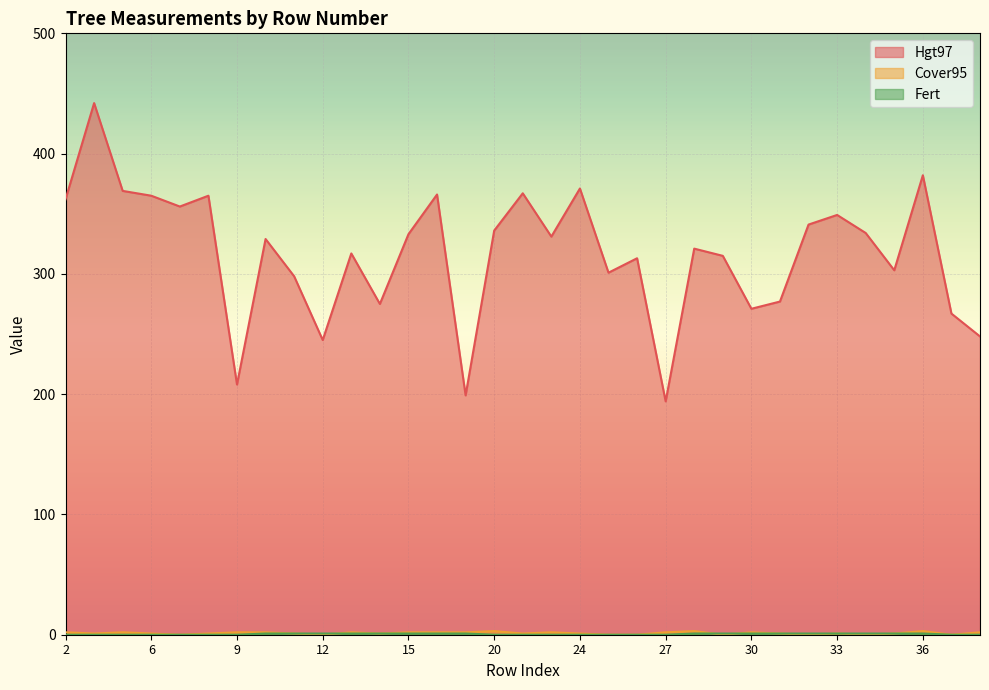

How many Fert values are between 0 and 1?

33